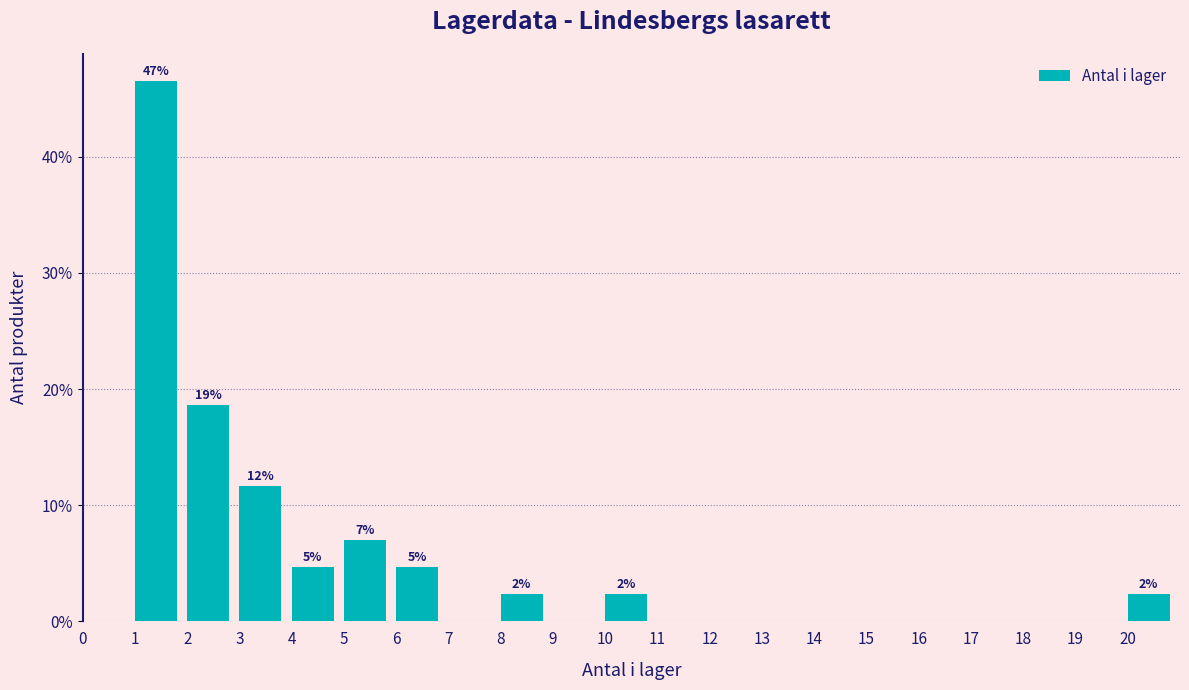

Which range on the x-axis has the tallest bar?

1 to 2